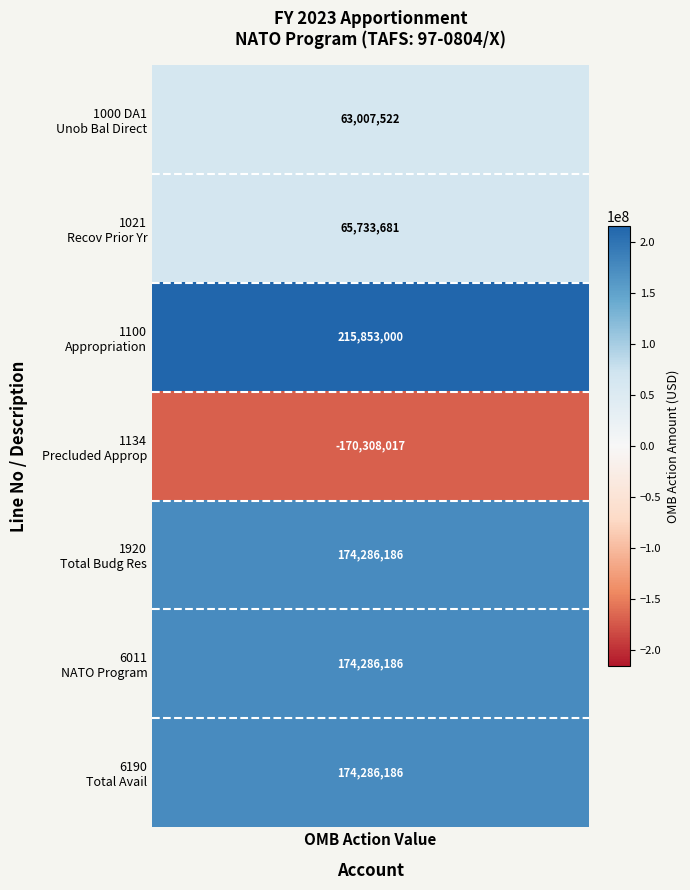

The chart shows a value of 215853000 at 1100. True or false?

True